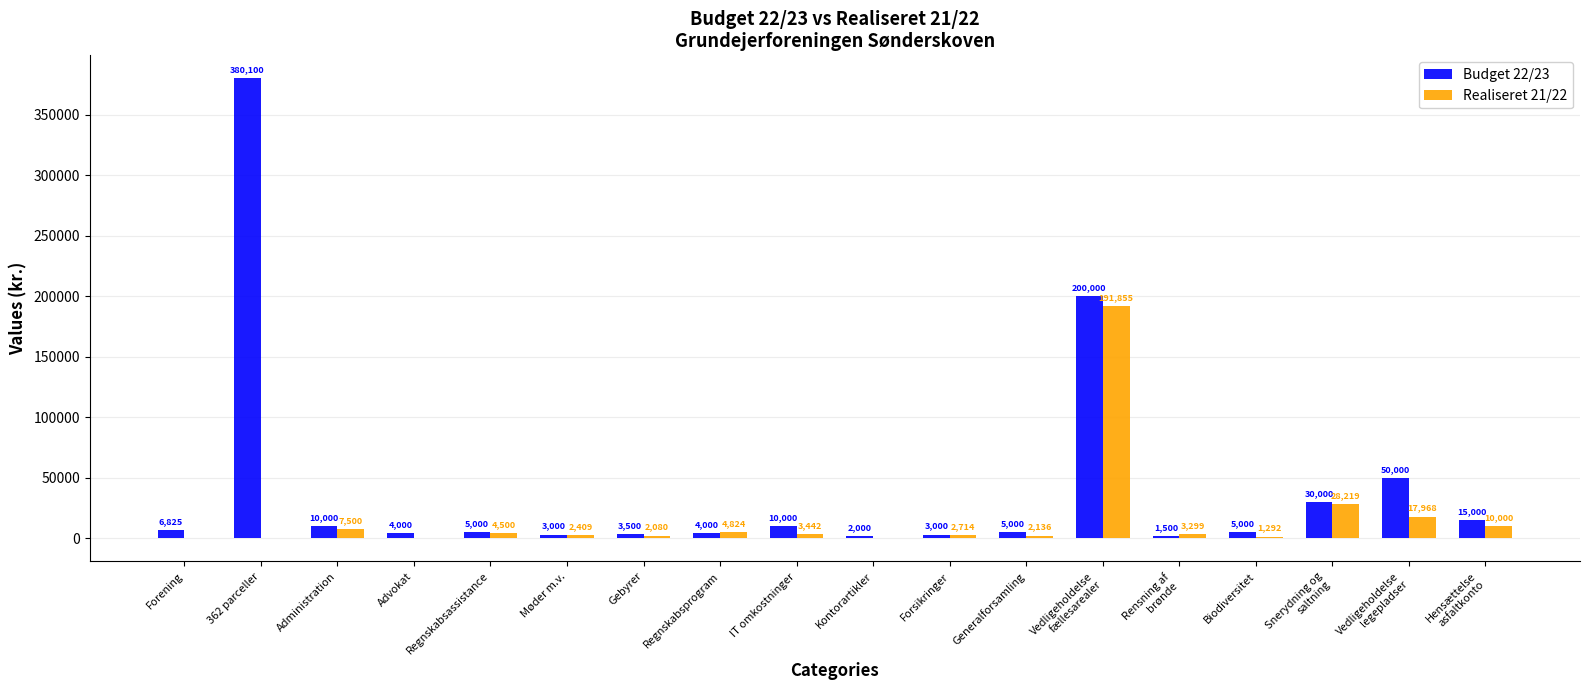

The Budget 22/23 series shows 10000.0 at Administration. True or false?

True